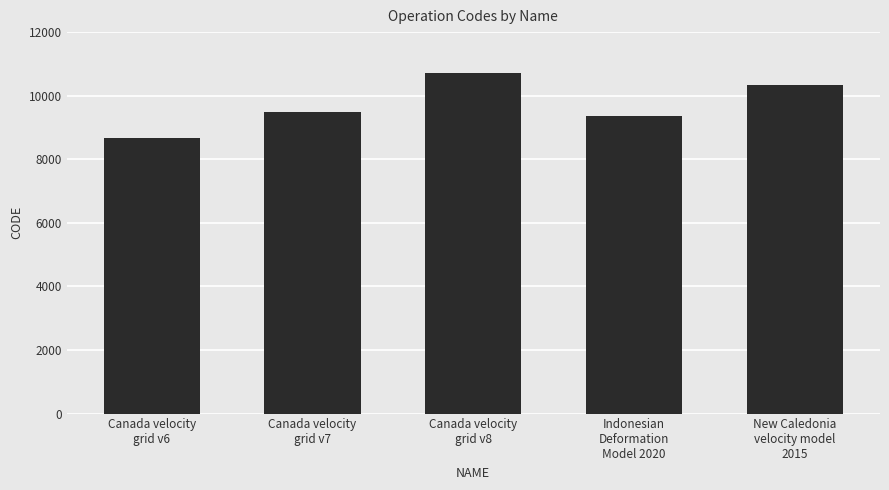

List the labels in order of value, largest first.

Canada velocity
grid v8, New Caledonia
velocity model
2015, Canada velocity
grid v7, Indonesian
Deformation
Model 2020, Canada velocity
grid v6